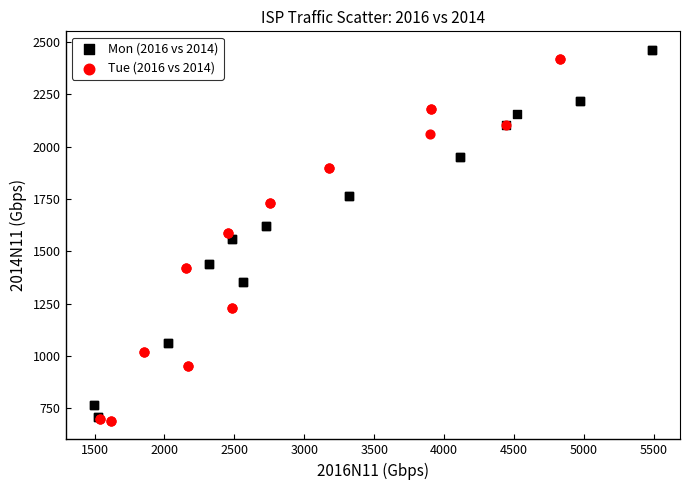

What are all the series names shown in the legend?

Mon (2016 vs 2014), Tue (2016 vs 2014)